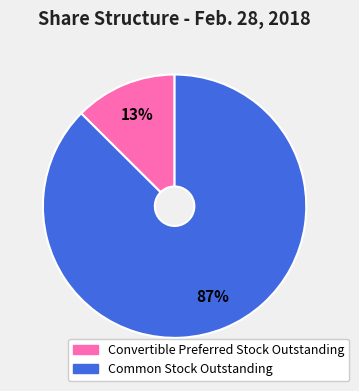

Combined, do Common Stock Outstanding and Convertible Preferred Stock Outstanding account for over 50%?

Yes